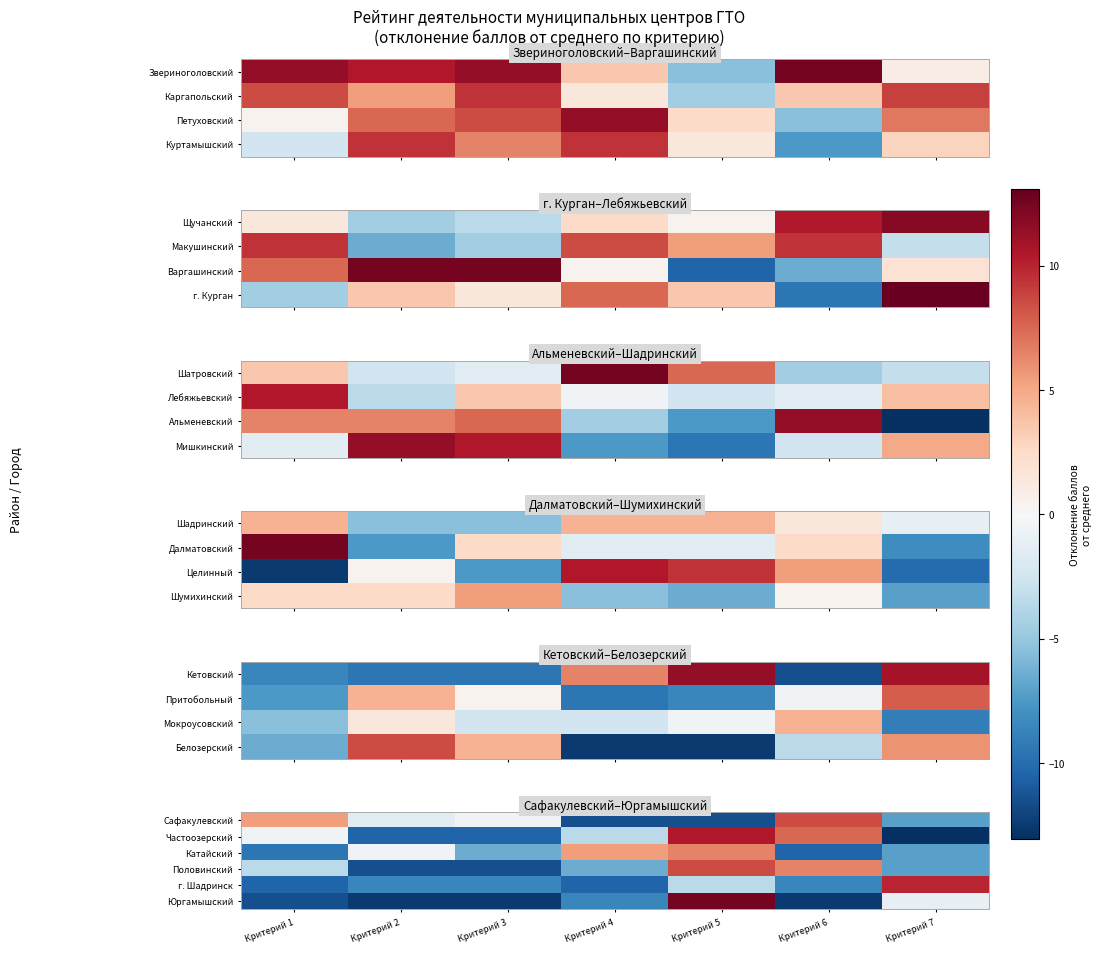

The г. Шадринск series shows -10.5 at Критерий 1. True or false?

True